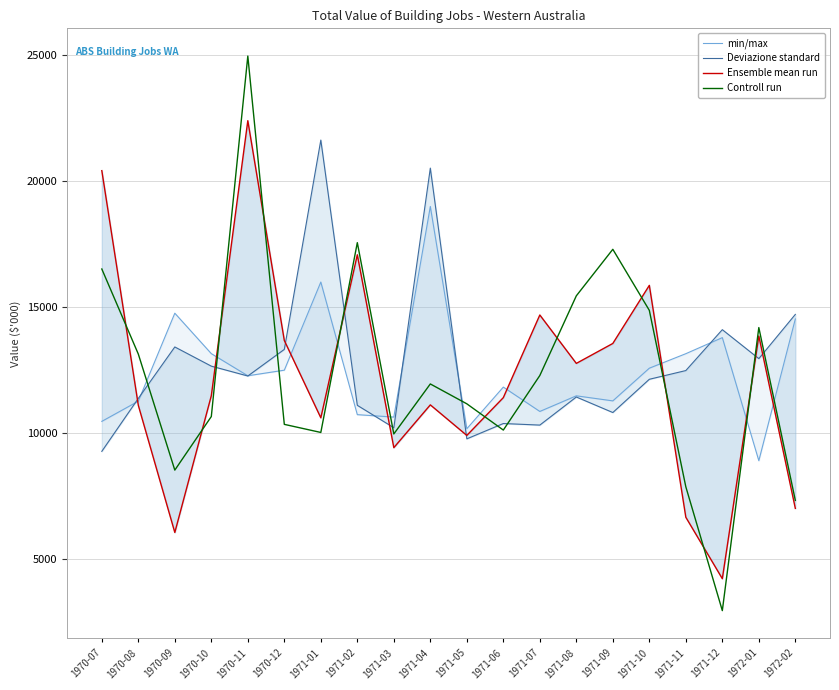

List the series in order of their peak value, highest first.

Controll run, Ensemble mean run, Deviazione standard, min/max